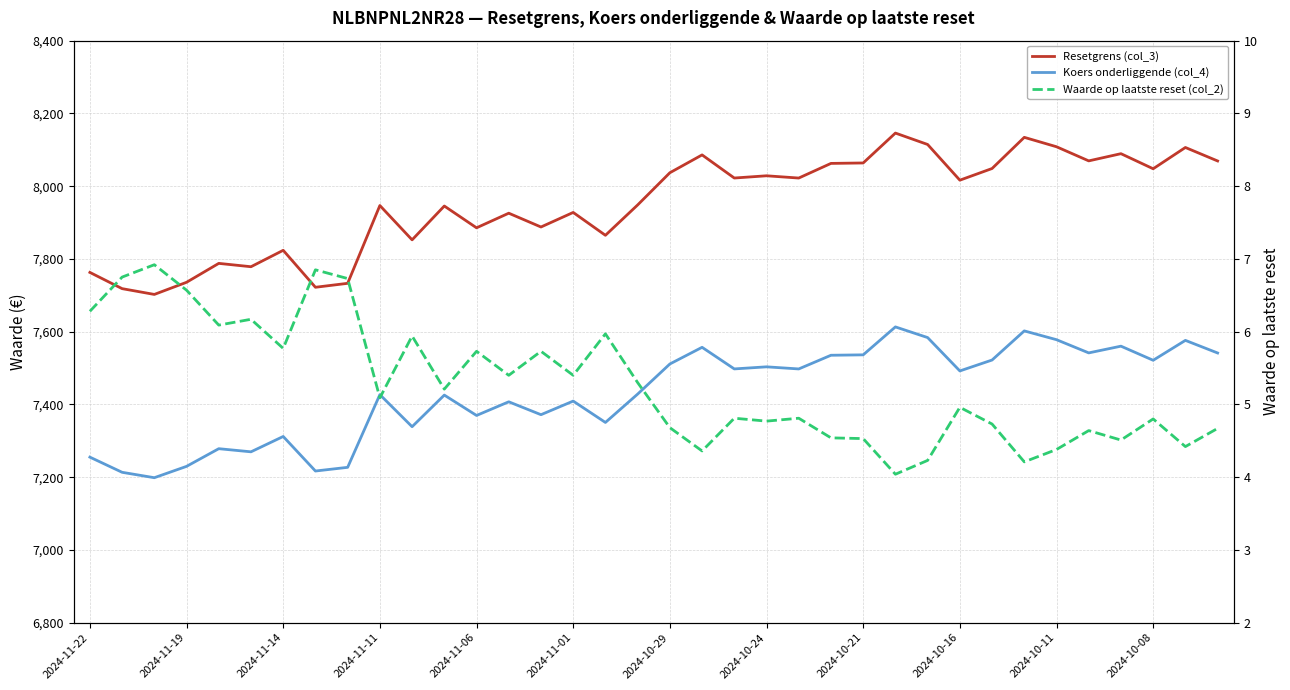

What is the sum of the Waarde op laatste reset (col_2) values at 27 and 29?

9.2